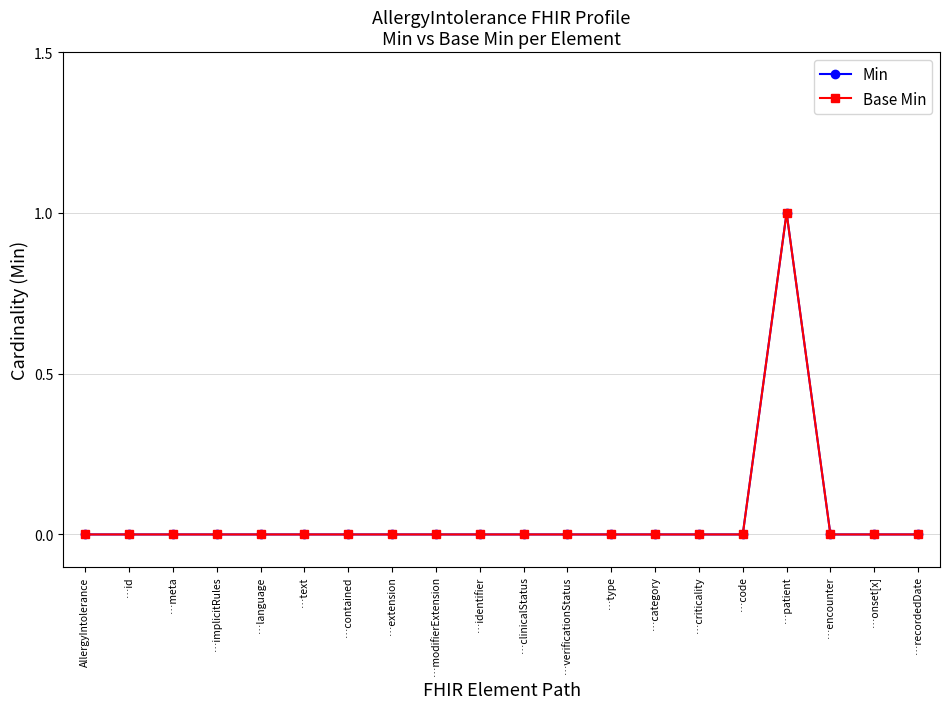

What position from the right is …recordedDate?

1